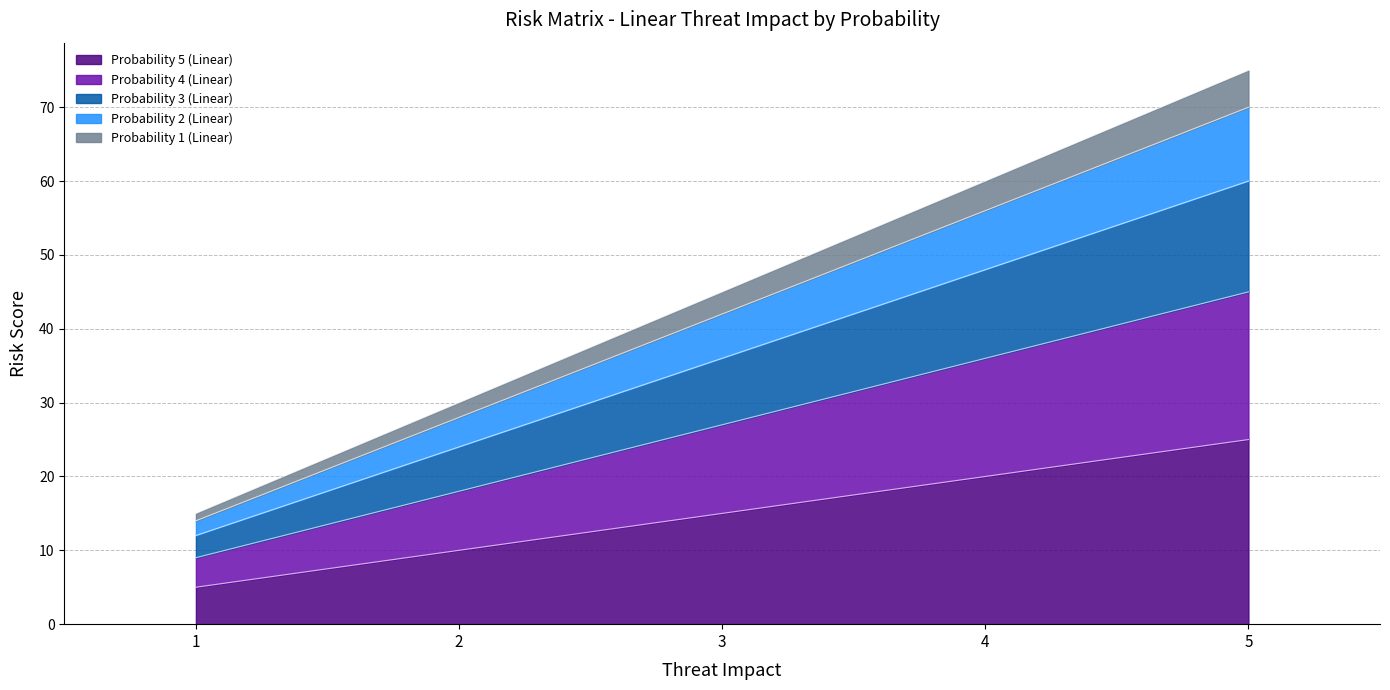

True or false: Probability 2 (Linear) has more than 0 interior local peaks.

False